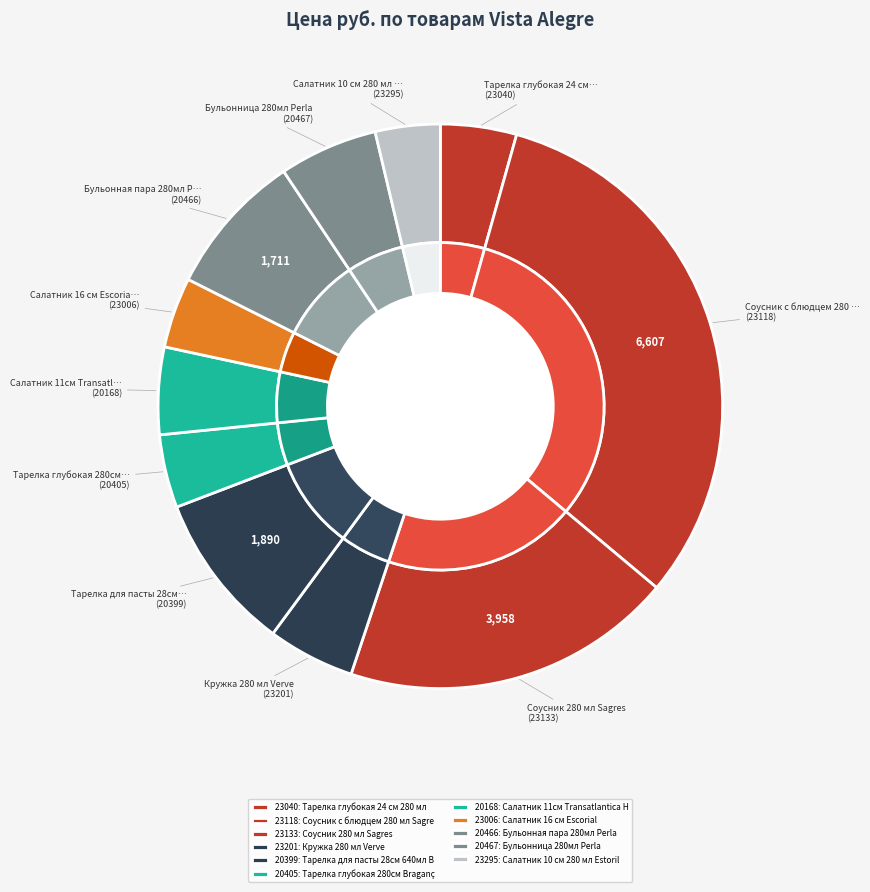

What is the change in value from Тарелка глубокая 280см Bragança White to Салатник 16 см Escorial?

-33